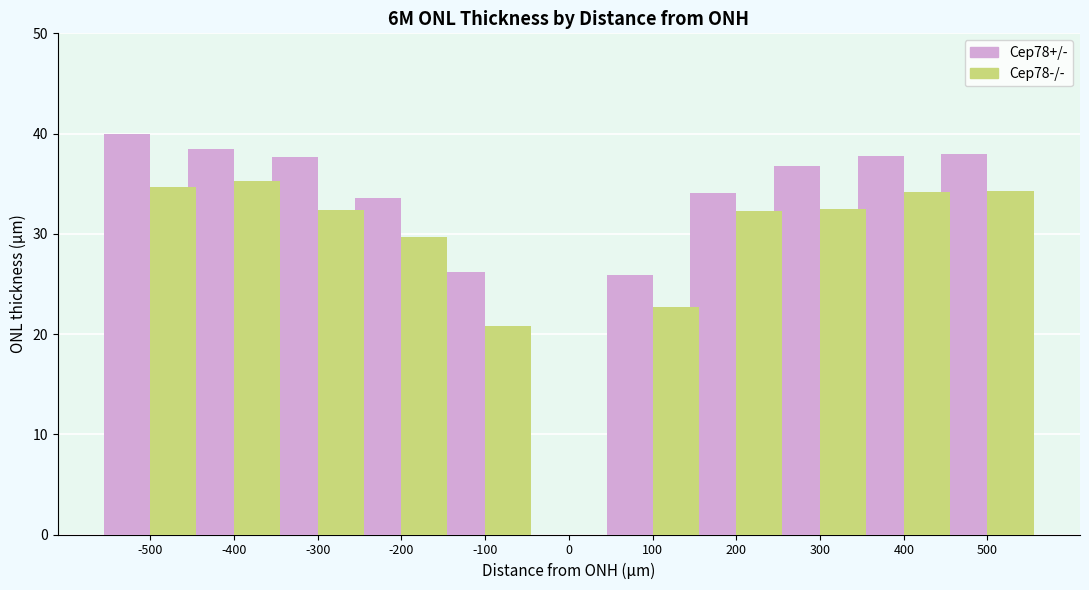

Where does the Cep78+/- series first go above 36?

-500